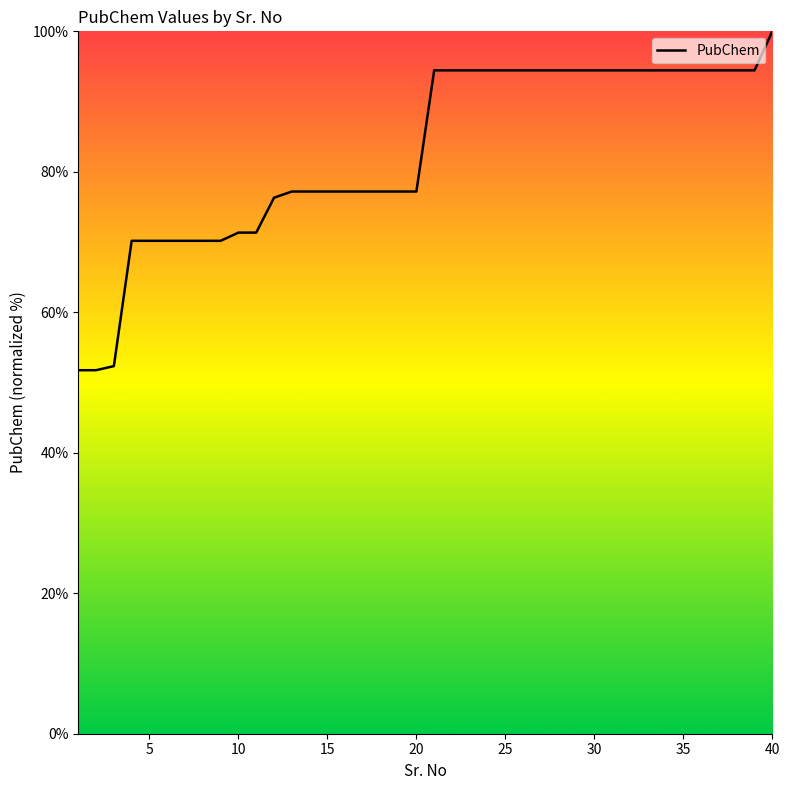

What is the smallest value displayed?

51.8